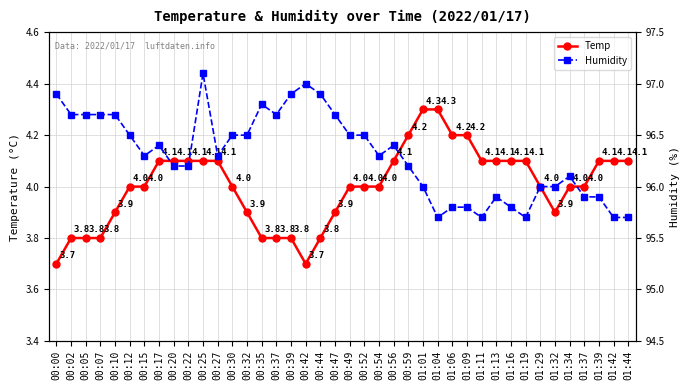

Between 00:30 and 01:09, which is larger?

01:09